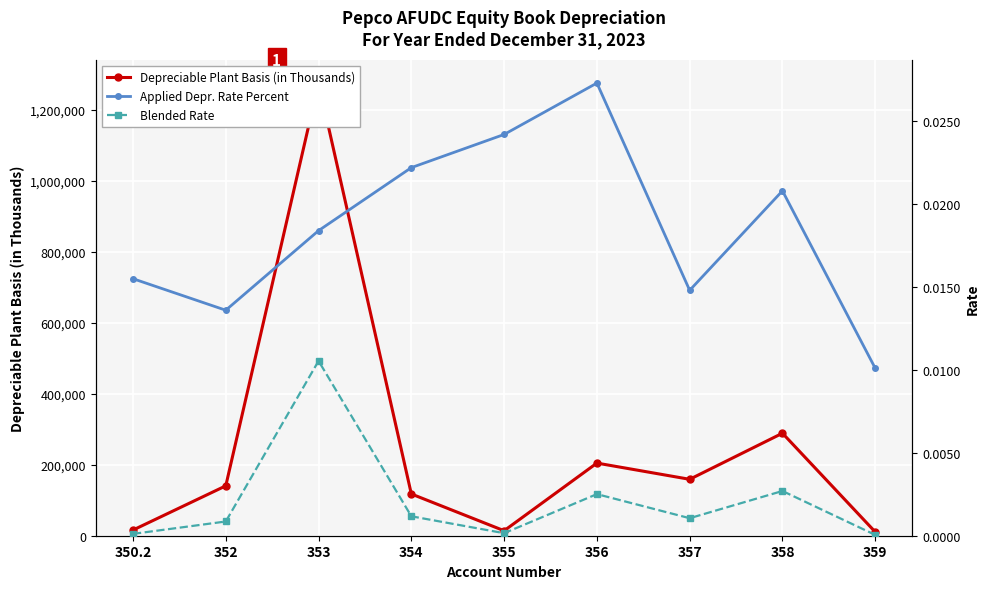

Where is the first local minimum for Blended Rate?

355